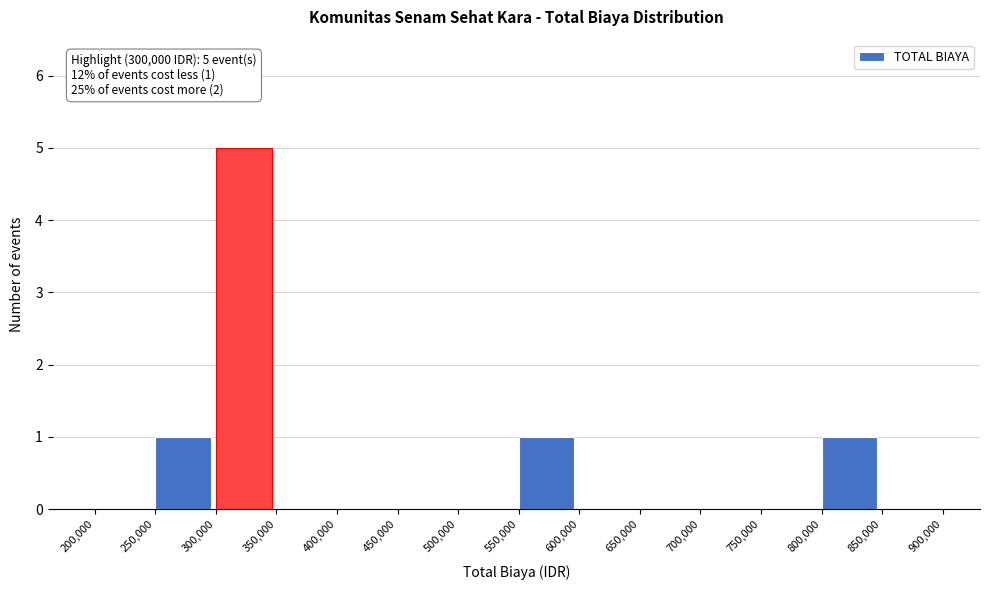

Which range on the x-axis has the tallest bar?

300,000 to 350,000